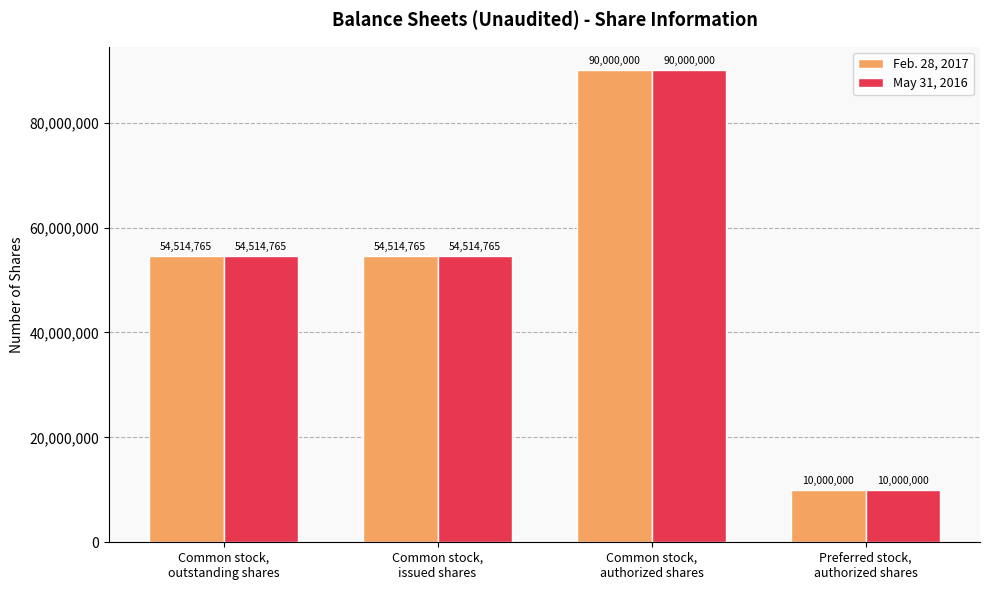

Are the bars grouped side by side (vs. stacked)?

Yes